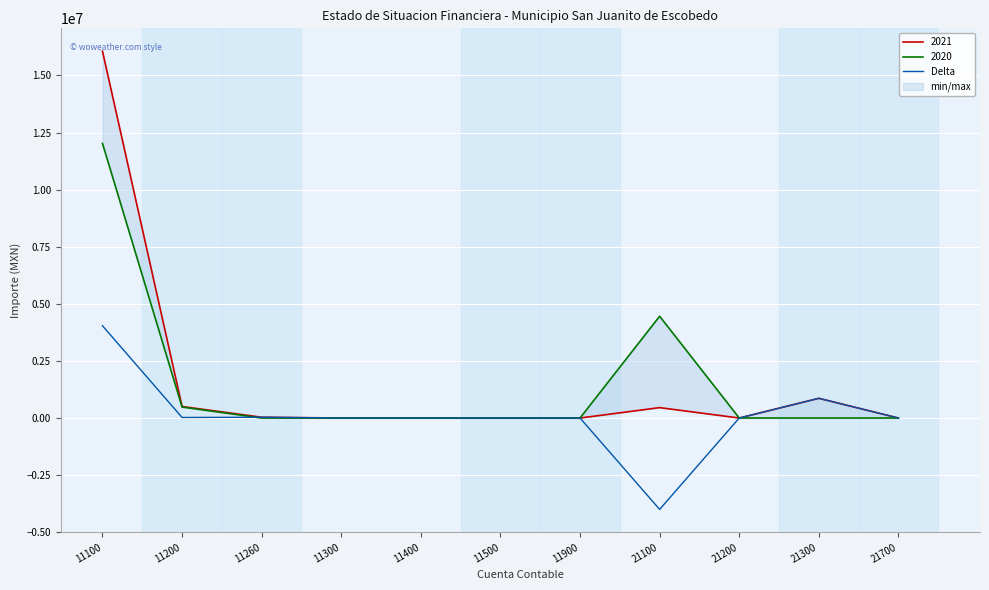

How many points are higher than both their immediate neighbors (excluding endpoints)?

2